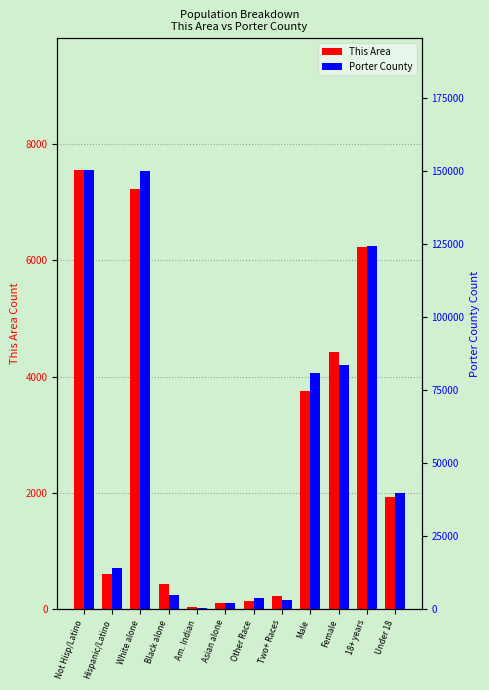

True or false: This Area has a value of 7224 at White alone.

True